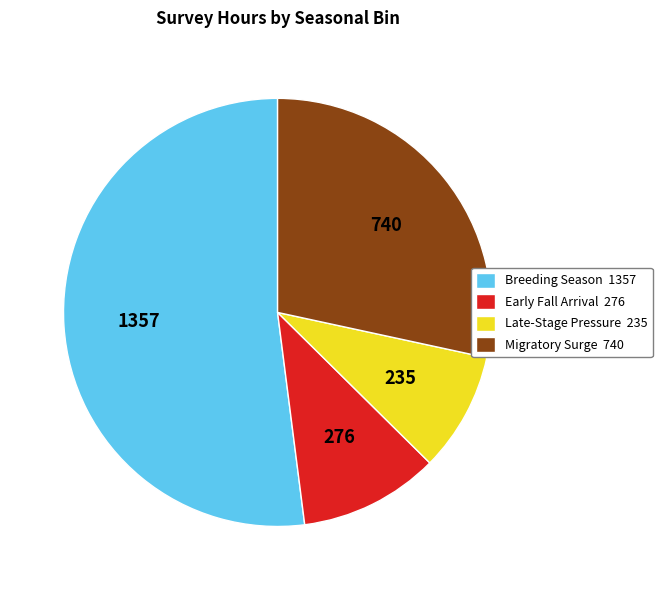

Approximately how many times larger is the value at Late-Stage Pressure 235 compared to Migratory Surge 740?

0.3